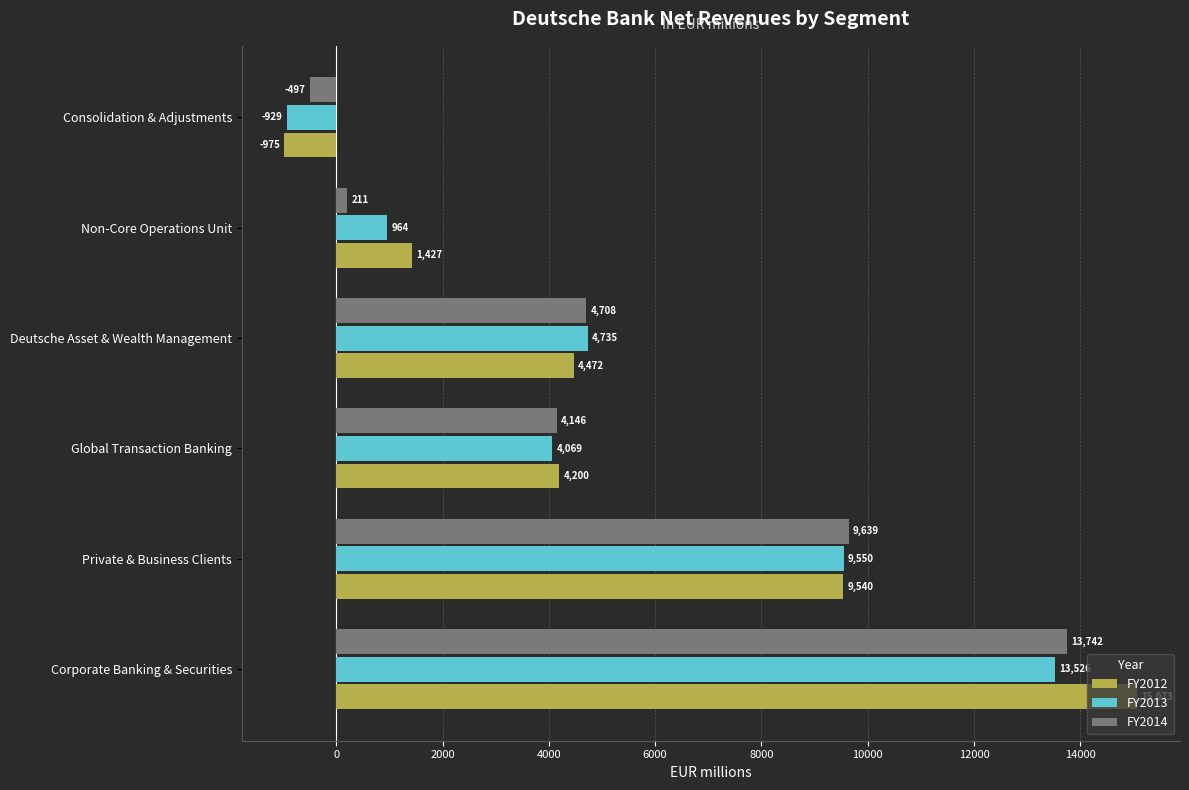

What is the difference between the maximum and minimum values in the FY2012 series?

16048.0